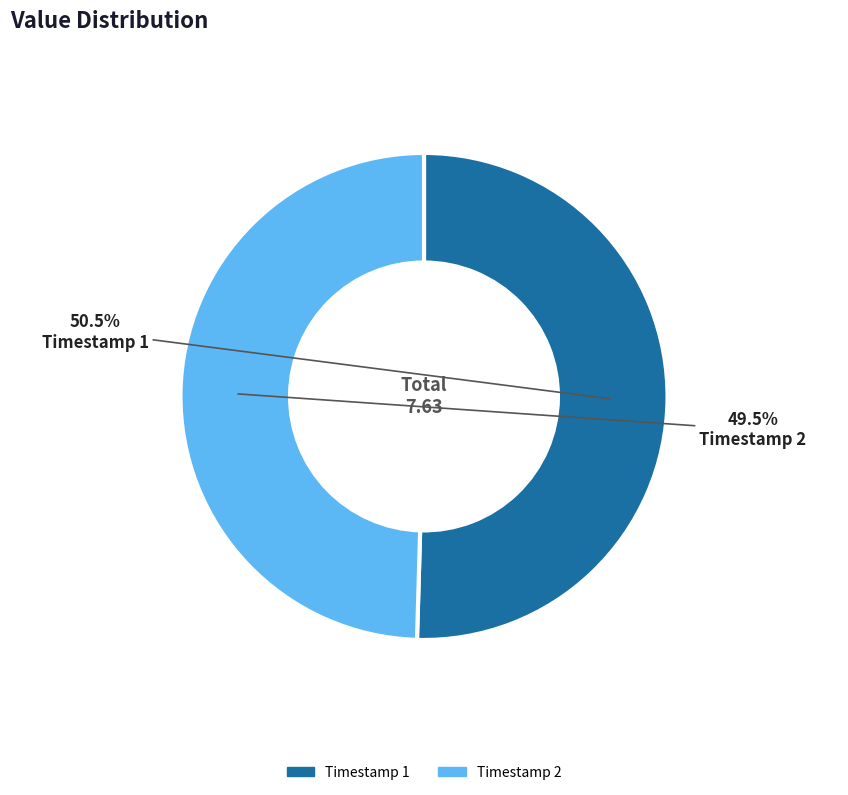

Count the number of slices in the pie.

2